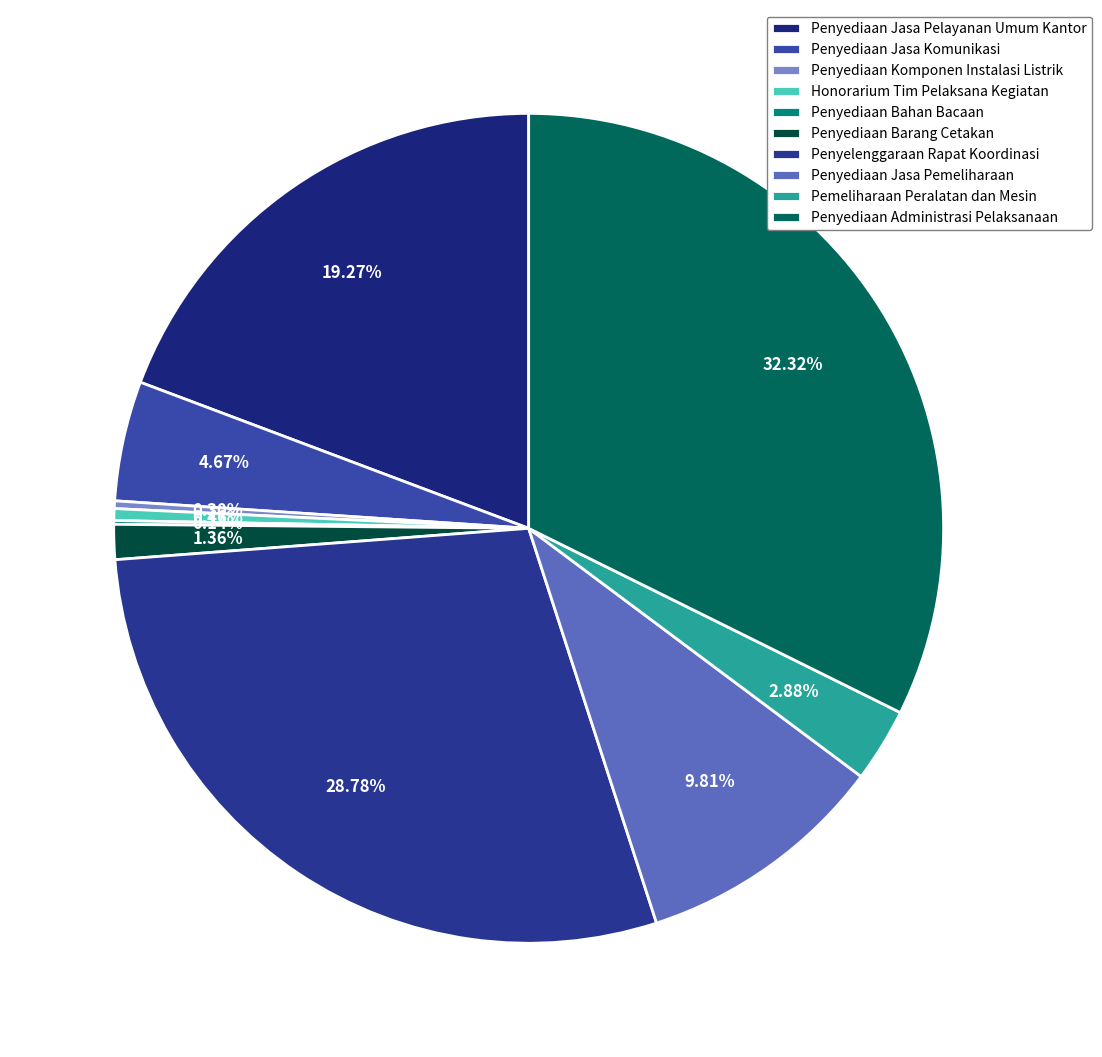

Rank the categories by value from highest to lowest.

Penyediaan Administrasi Pelaksanaan, Penyelenggaraan Rapat Koordinasi, Penyediaan Jasa Pelayanan Umum Kantor, Penyediaan Jasa Pemeliharaan, Penyediaan Jasa Komunikasi, Pemeliharaan Peralatan dan Mesin, Penyediaan Barang Cetakan, Honorarium Tim Pelaksana Kegiatan, Penyediaan Komponen Instalasi Listrik, Penyediaan Bahan Bacaan